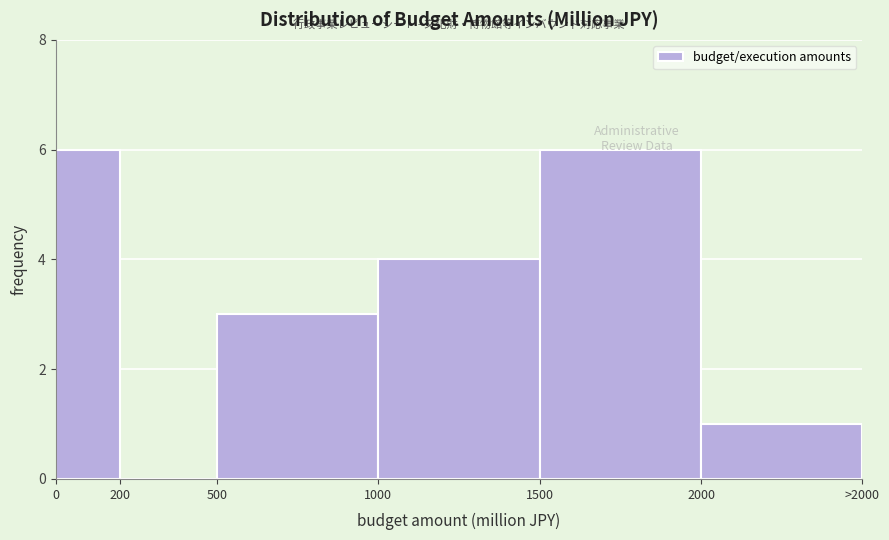

Is it true that the value at 500 is 4?

False